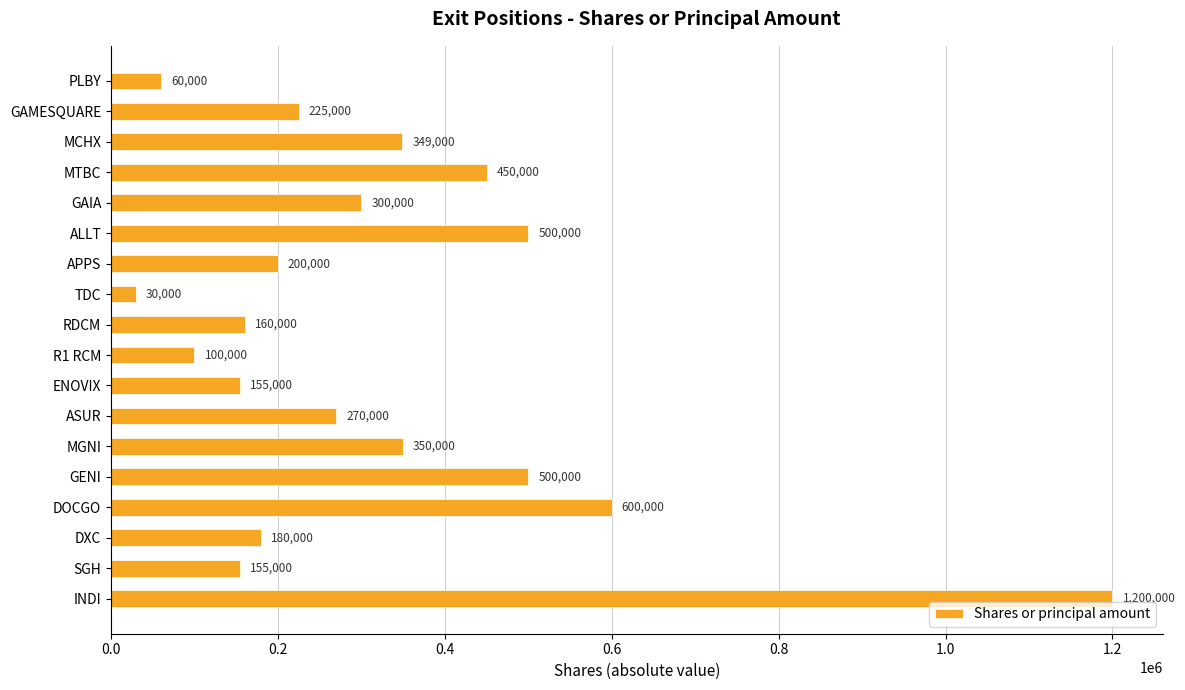

How many data points are less than 270000?

9